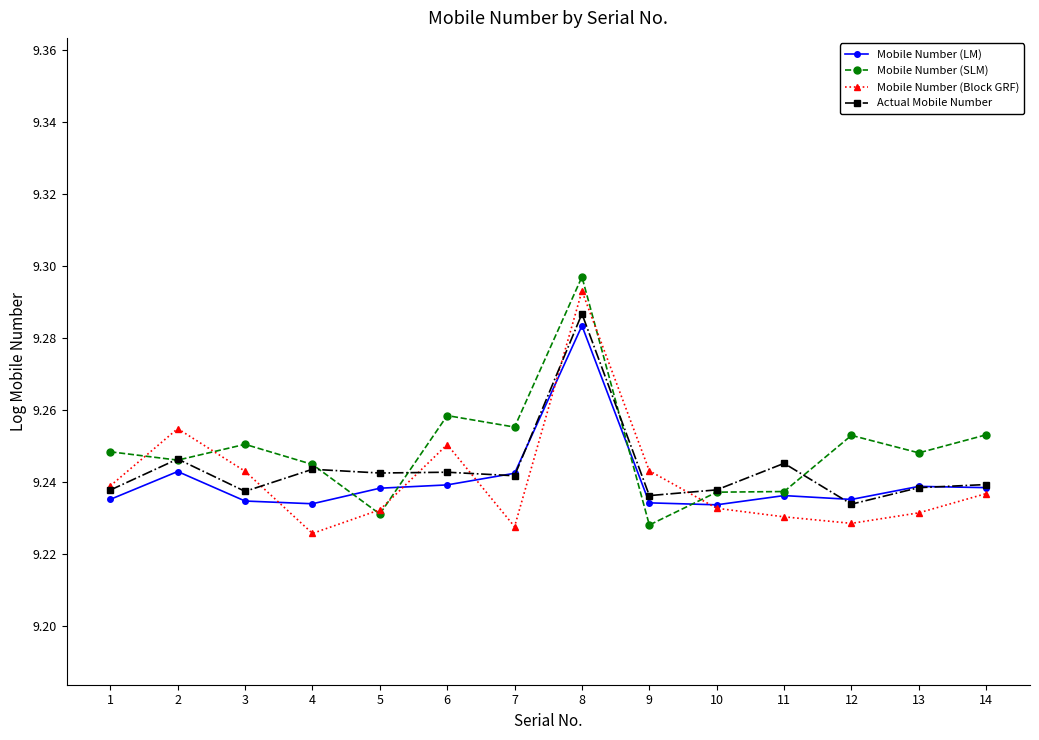

At how many categories does at least one series exceed 9?

14